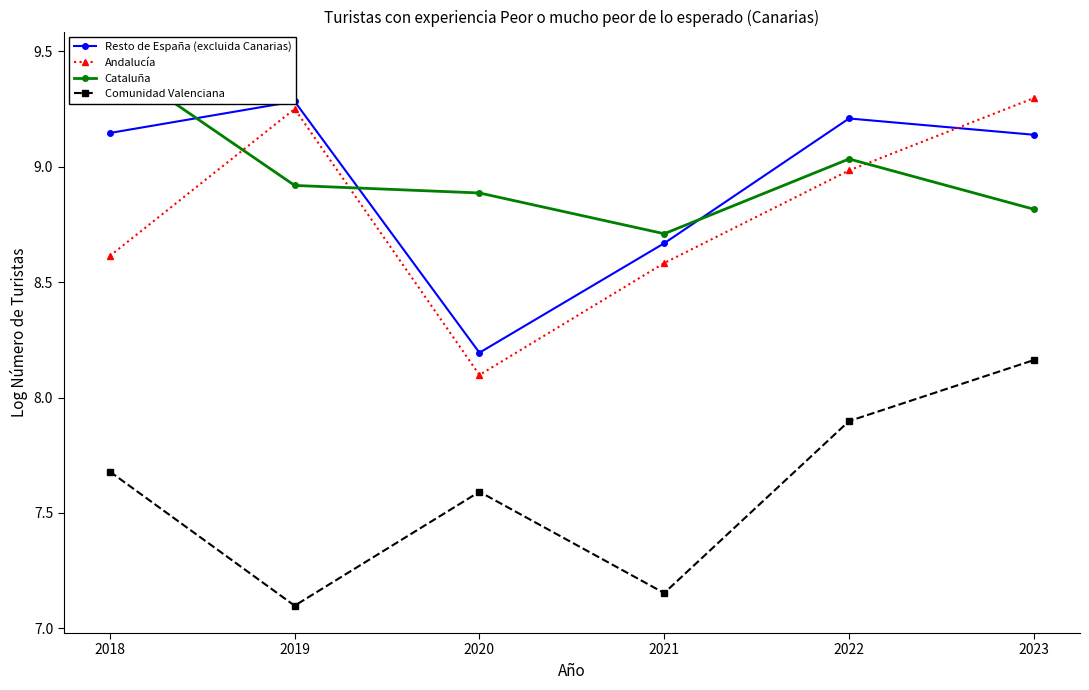

What is the average value of the Comunidad Valenciana series?

7.6